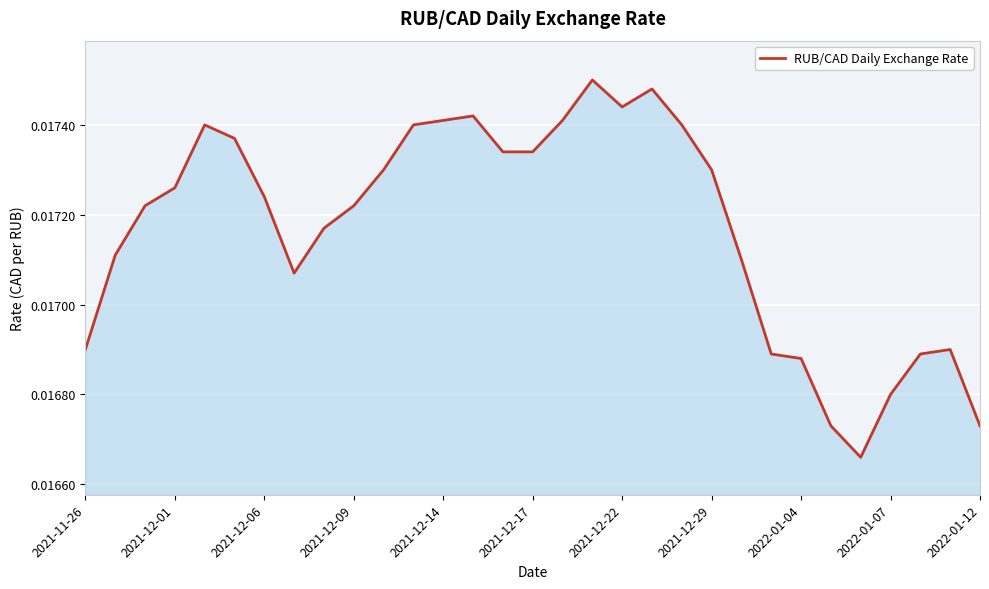

Is this an area chart (filled region under the line)?

Yes